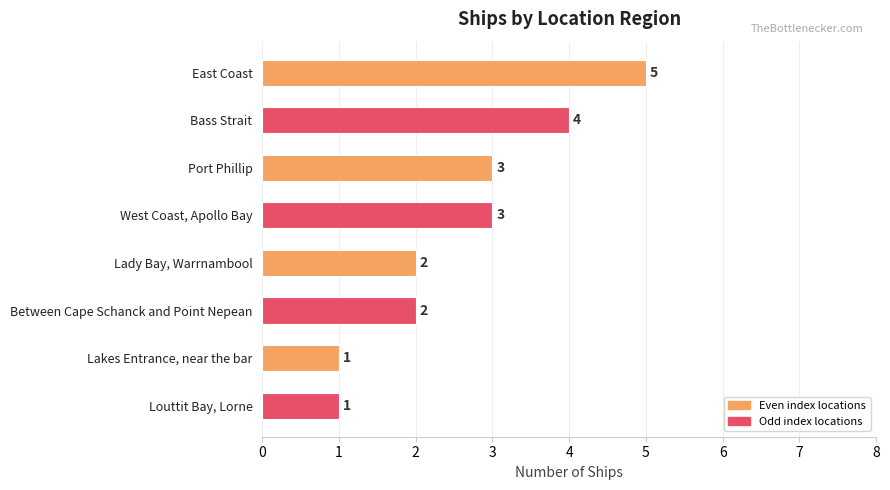

What is the maximum value shown in the chart?

5